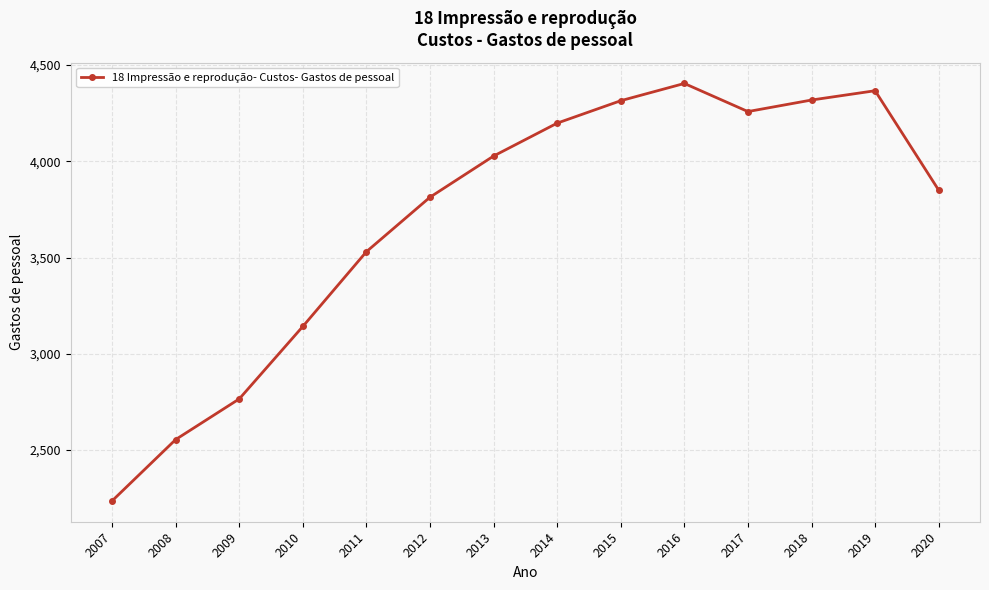

Where is the data nearest to the value 3320?

2010